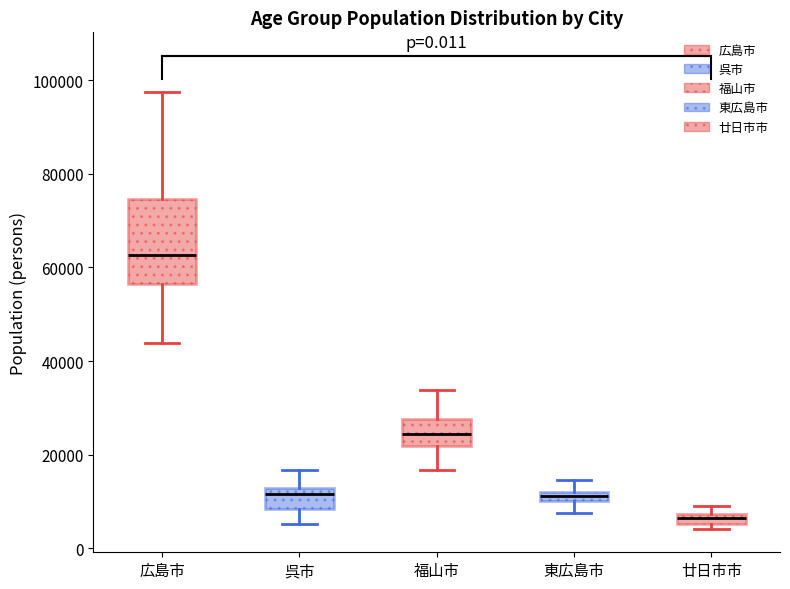

Which box is the tallest, from its lower edge to its upper edge?

広島市